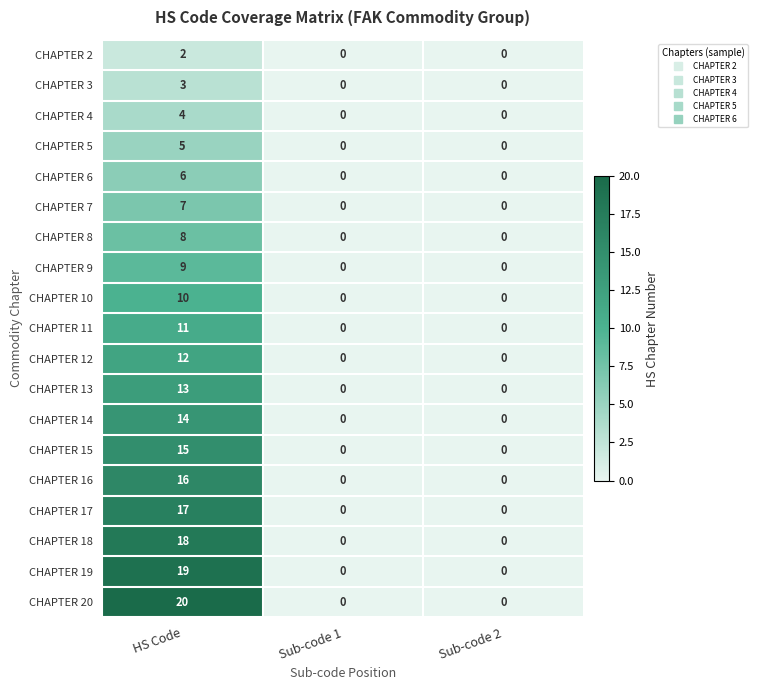

Is it true that CHAPTER 16 equals 0 at Sub-code 1?

True